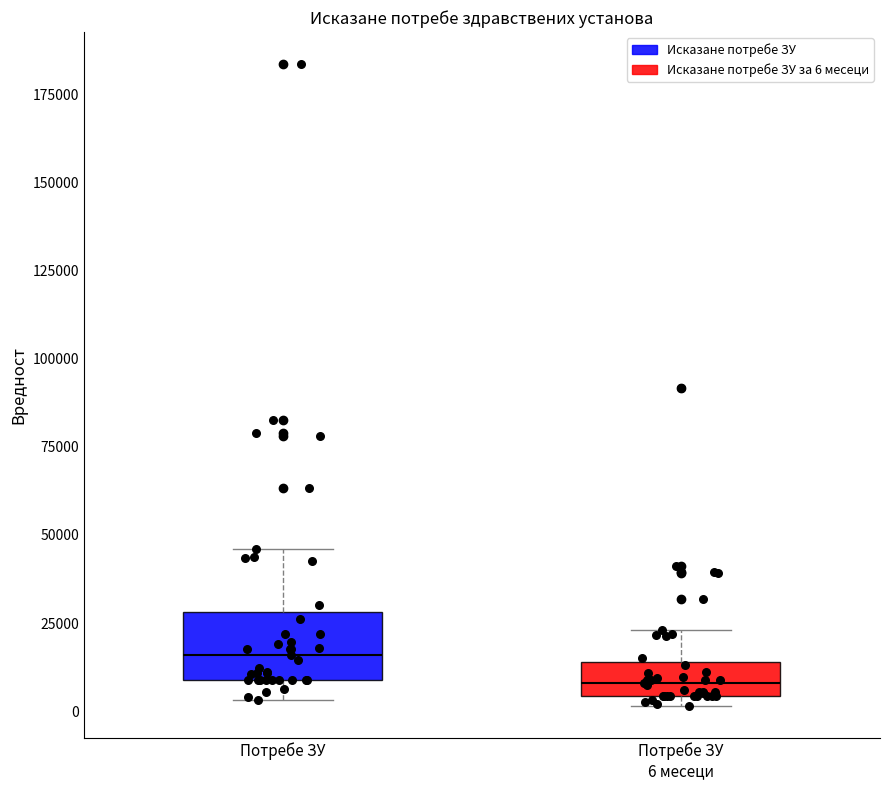

Reading left to right, transcribe this box plot: for each box, give where its median line is, the range the box spans, and where its two whiskers end, as read against the y-axis. The values are not printed on the chart, so give them approximately, as read against the axis.

Потребе ЗУ: median 15000, box 10000 to 30000, whiskers 5000 to 45000
Потребе ЗУ 6 месеци: median 10000, box 5000 to 15000, whiskers 0 to 25000